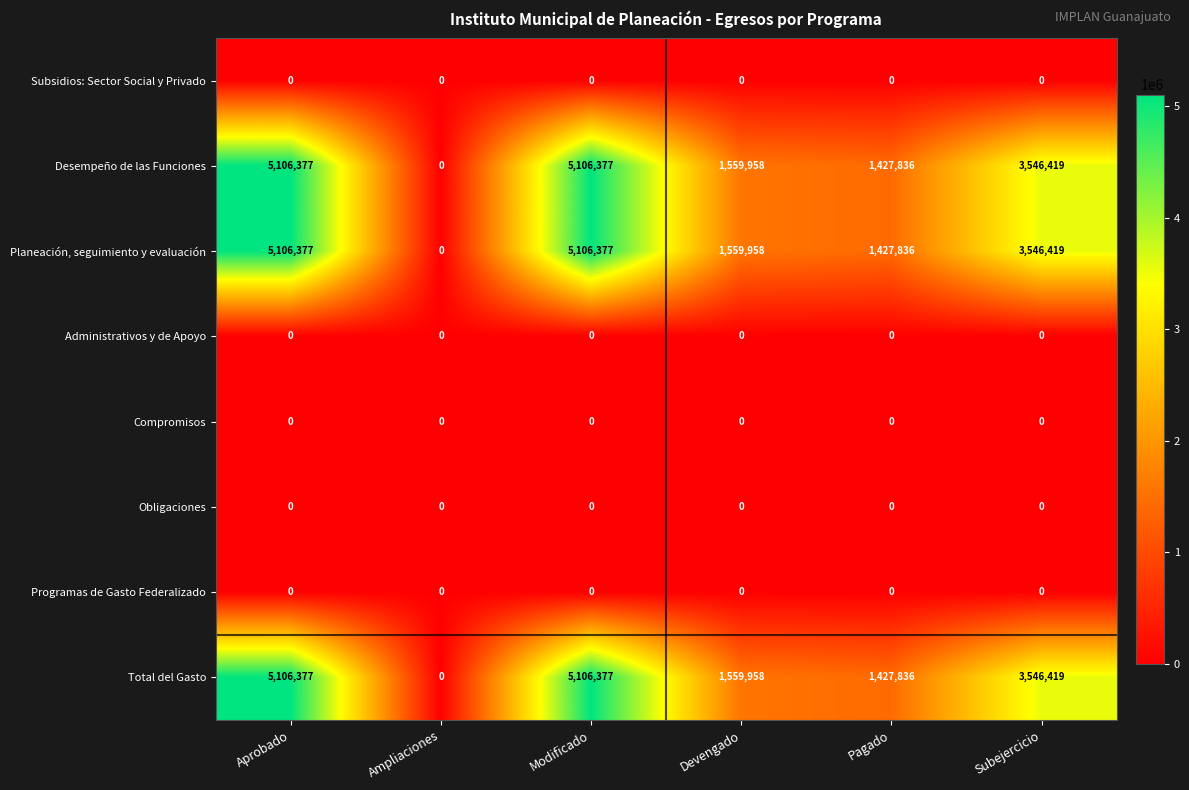

What is the difference between the maximum and minimum values in the Total del Gasto series?

5106377